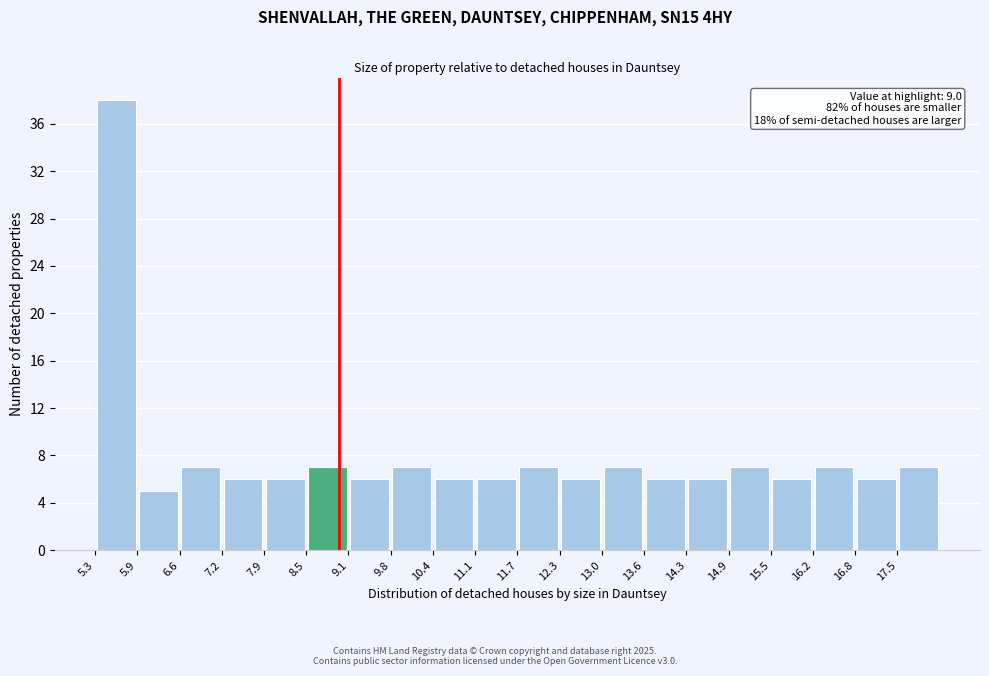

Over which range of the x-axis is the bar tallest?

5.30 to 5.94